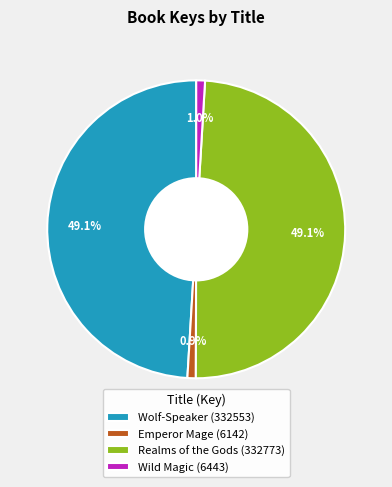

Count the number of slices in the pie.

4